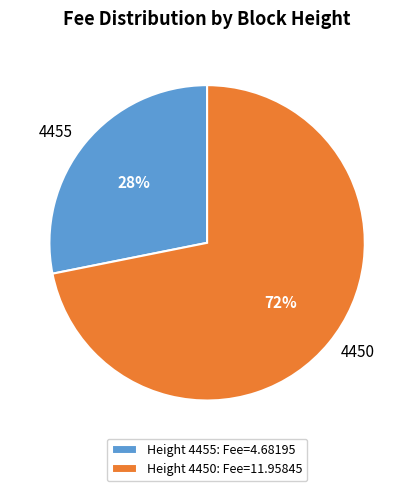

What is the ratio of the value at 4455 to the value at 4450?

0.4